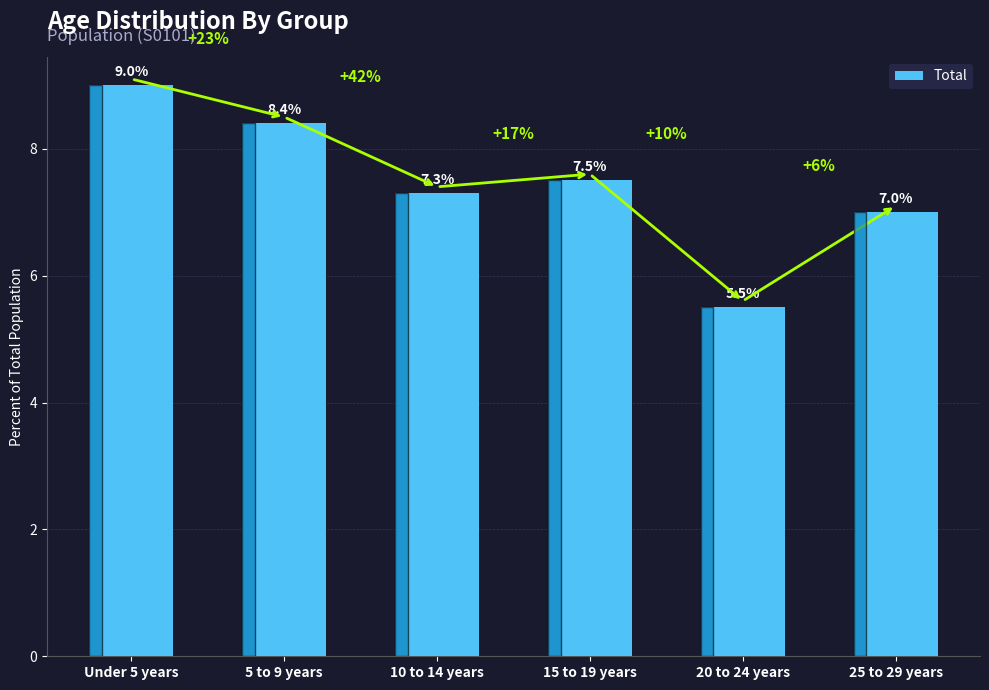

How many data points are less than 7?

1